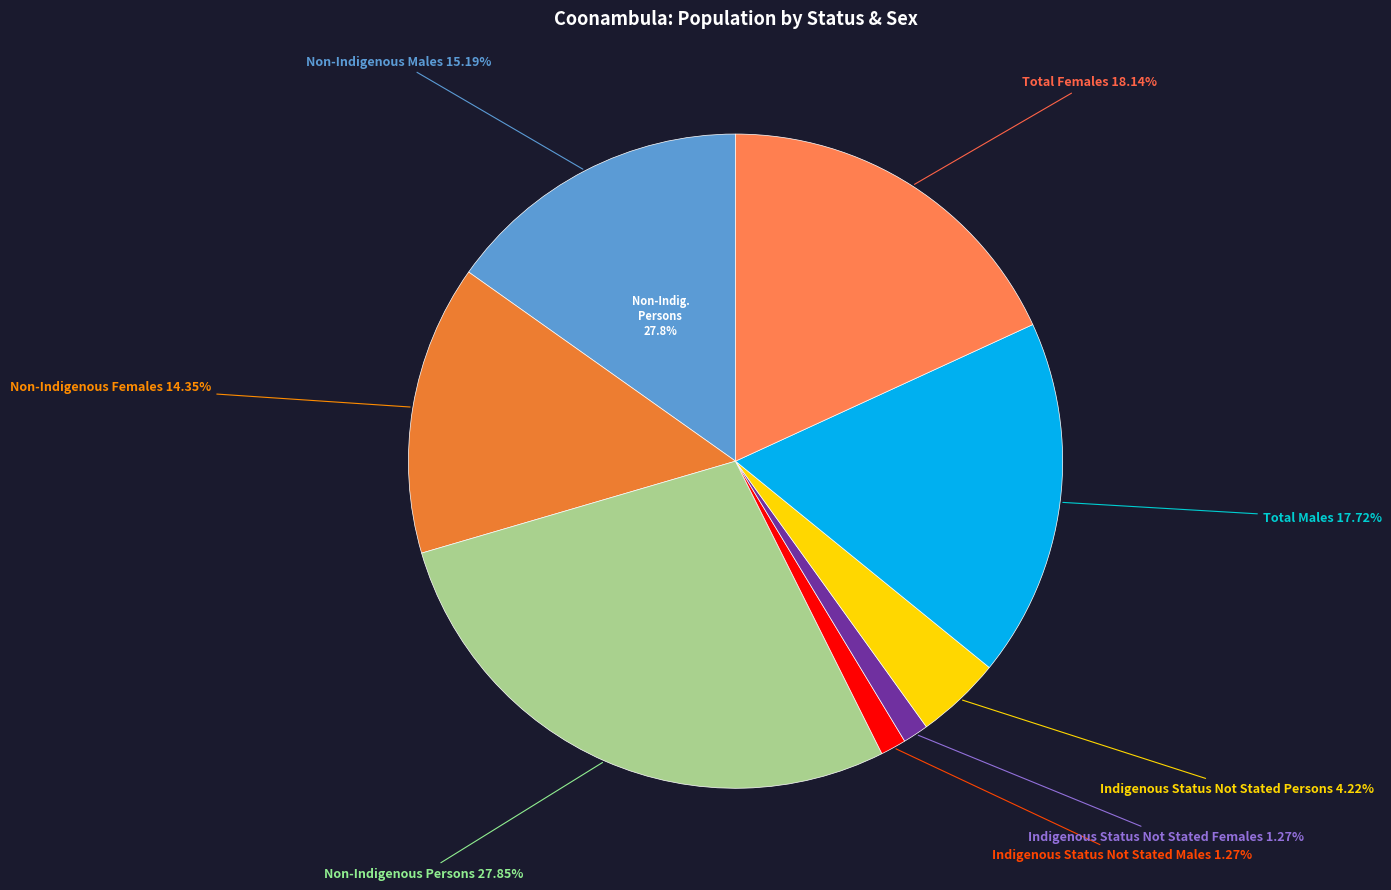

Rank the categories by value from lowest to highest.

Indigenous Status Not Stated Males, Indigenous Status Not Stated Females, Indigenous Status Not Stated Persons, Non-Indigenous Females, Non-Indigenous Males, Total Males, Total Females, Non-Indigenous Persons